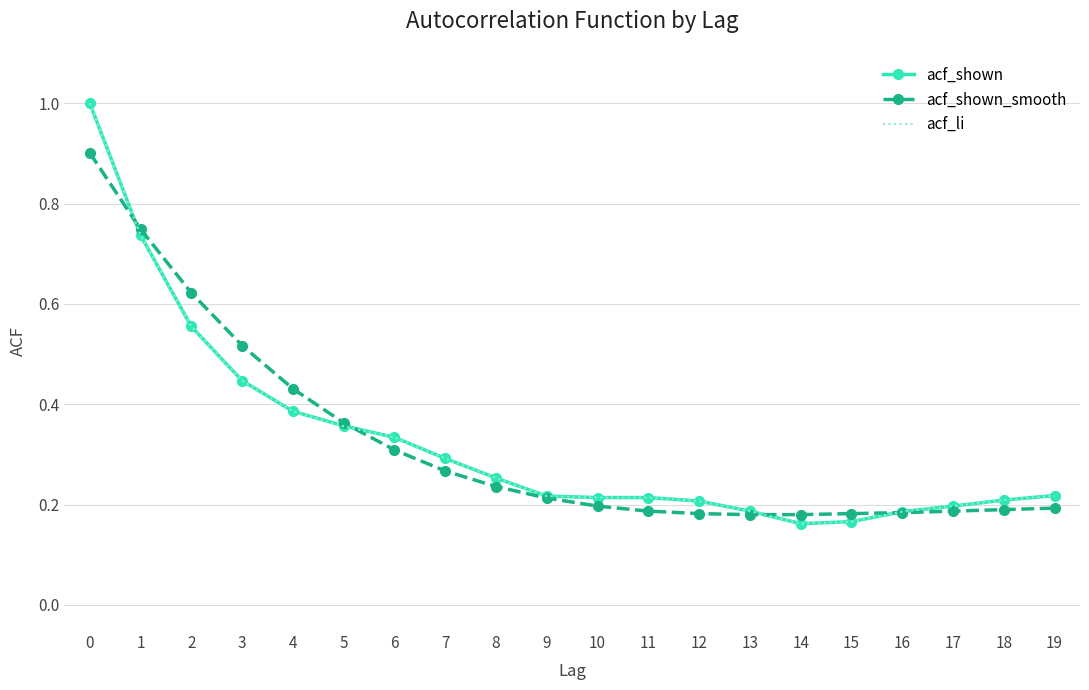

True or false: acf_shown_smooth and acf_li intersect in this chart.

True